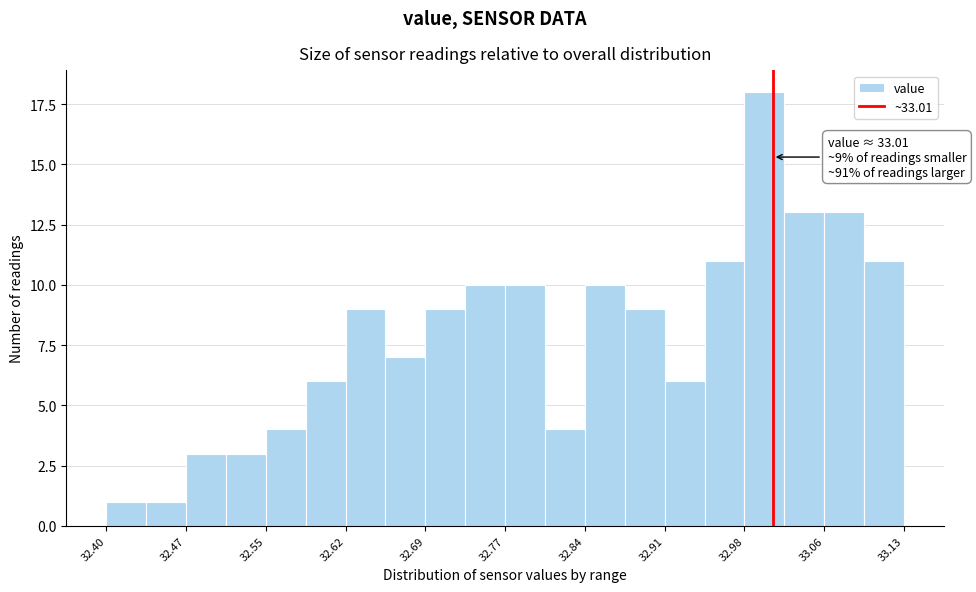

Around what value on the x-axis is the tallest bar? Give the approximate position of its centre, as read against the axis.

33.00